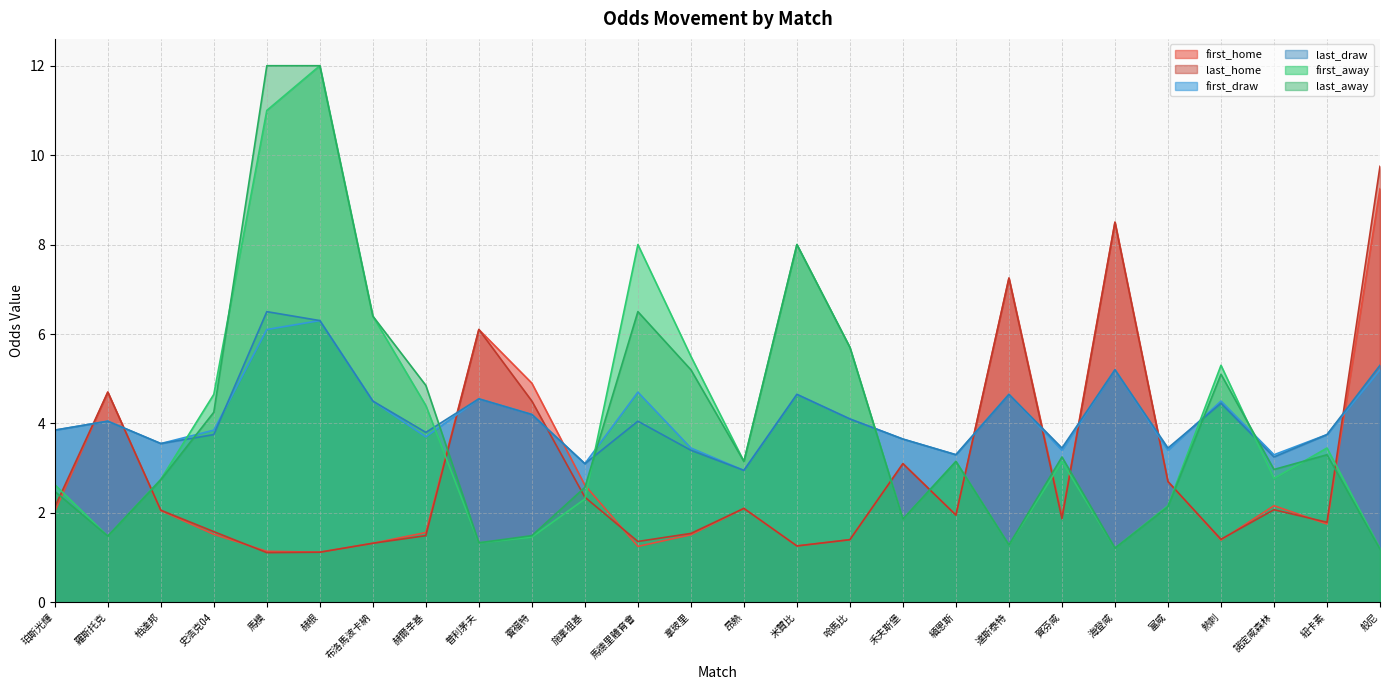

At which label is first_draw closest to 4?

羅斯托克